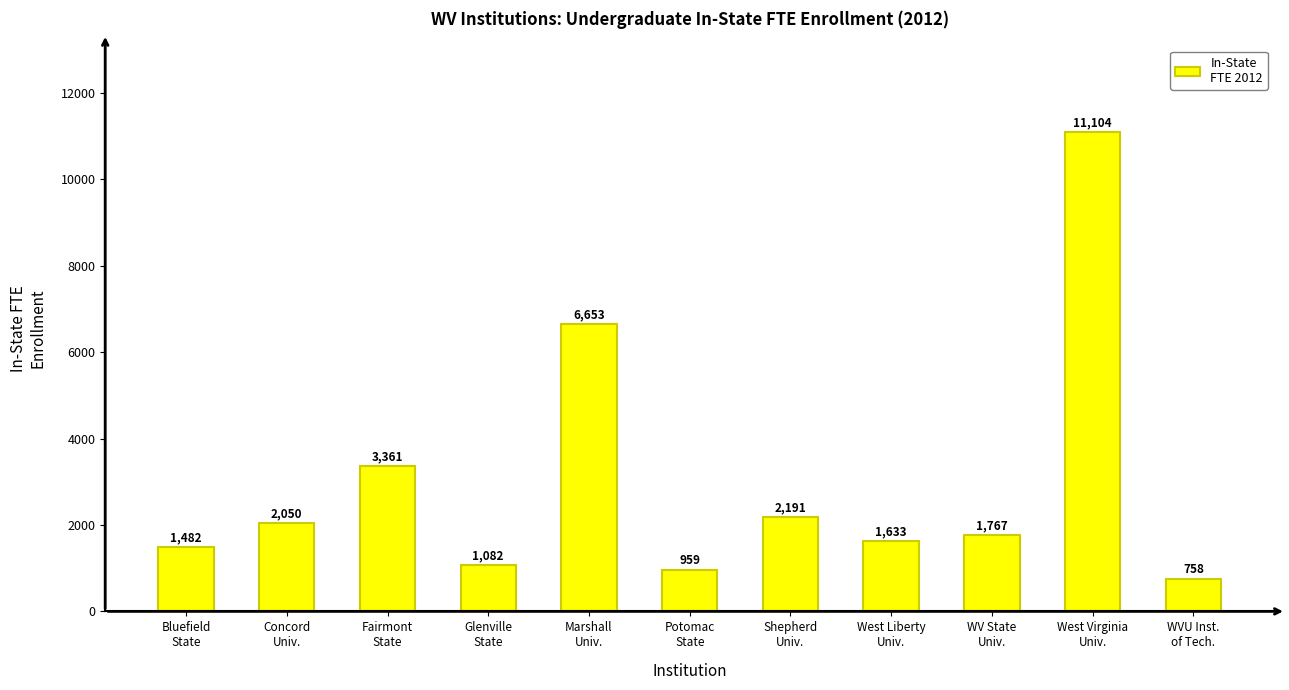

What is the minimum value shown in the chart?

758.1